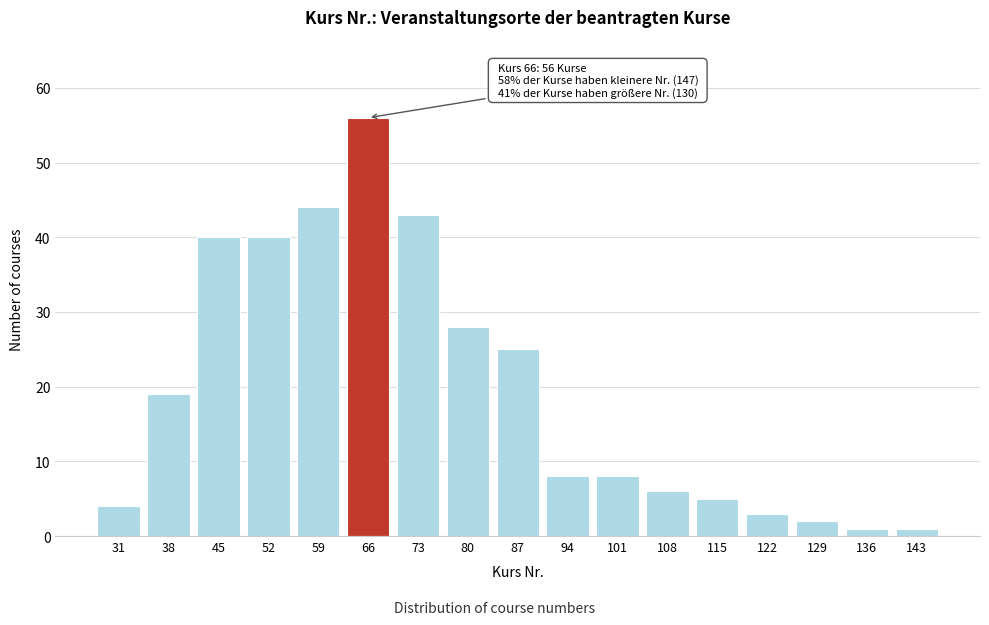

Reading left to right, what are all the values shown in this chart?

4	19	40	40	44	56	43	28	25	8	8	6	5	3	2	1	1